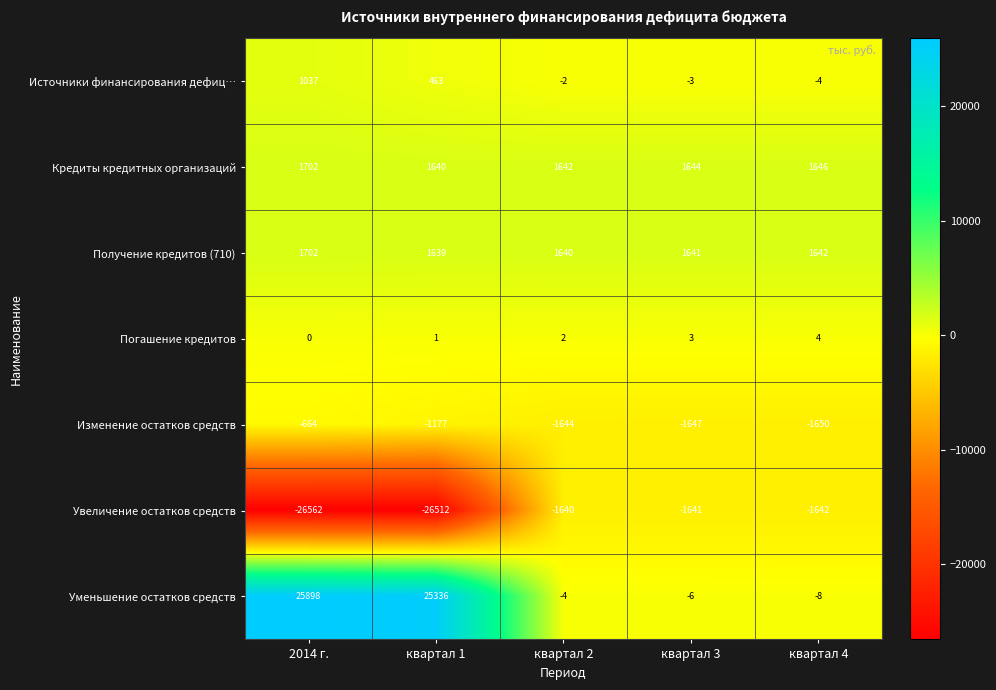

The Увеличение остатков средств series shows -516 at квартал 4. True or false?

False